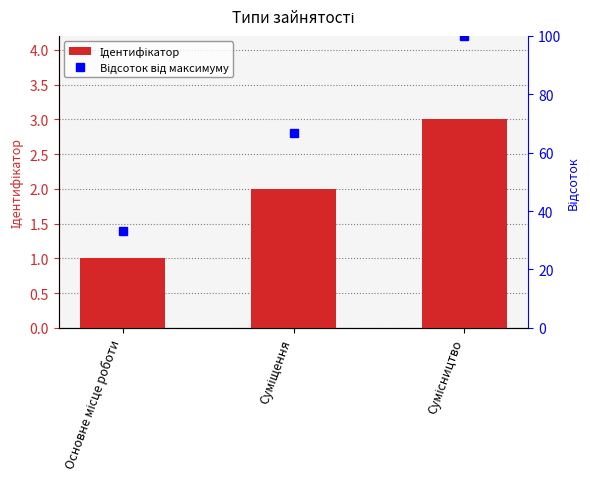

Is the value of Ідентифікатор at Суміщення greater than the value of Відсоток від максимуму at Основне місце роботи?

No